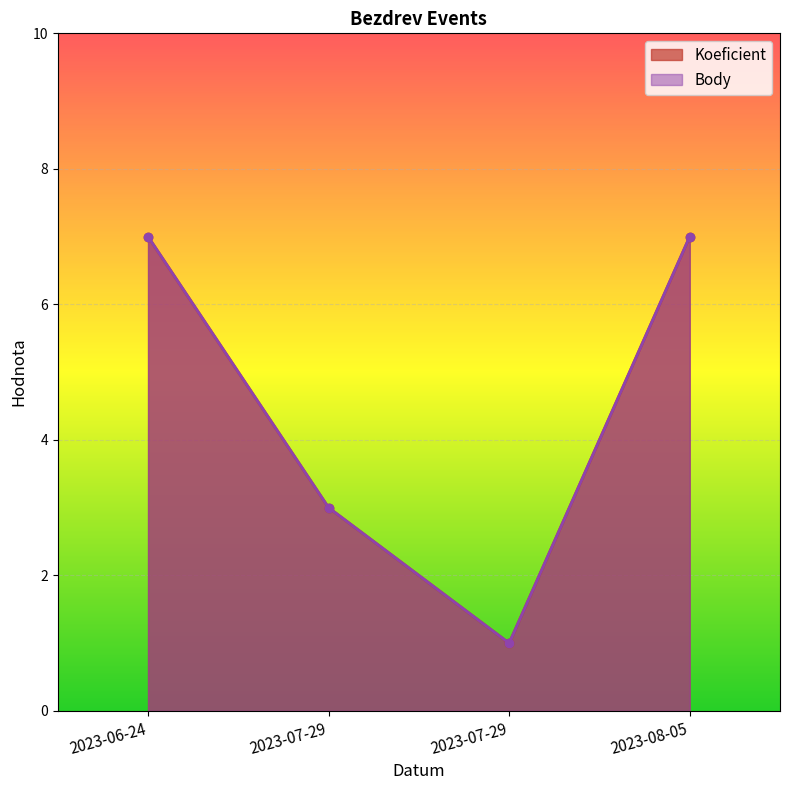

What is the difference between the Body values at 2023-07-29 and 2023-07-29?

2